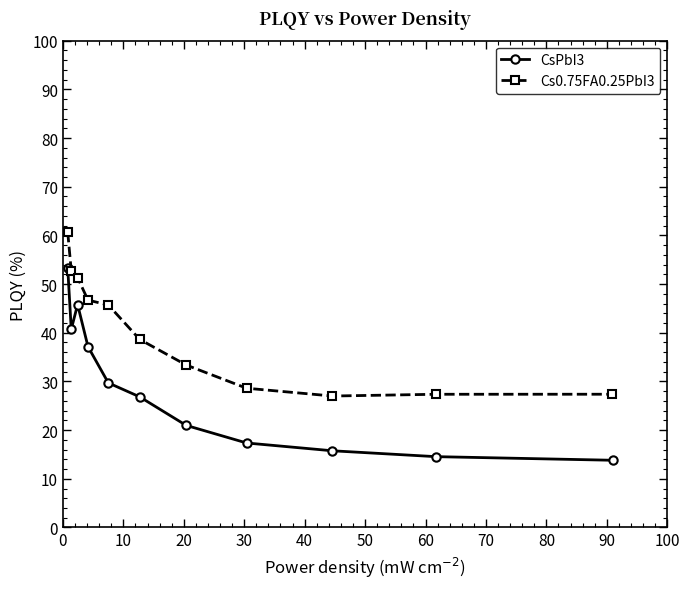

What is the highest value of the CsPbI3 series?

53.3